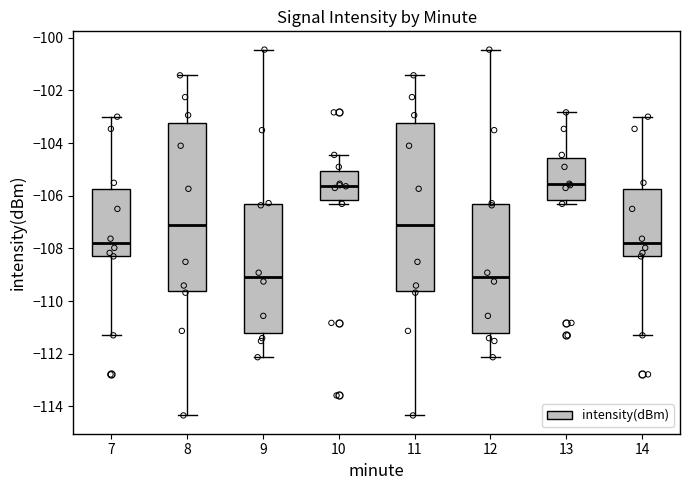

Reading left to right, read every box against the y-axis: the position of its median line, the range the box covers, and the ends of its whiskers. The values are not printed on the chart, so give them approximately, as read against the axis.

7: median -107.8, box -108.2 to -105.8, whiskers -111.4 to -103.0
8: median -107.2, box -109.6 to -103.2, whiskers -114.4 to -101.4
9: median -109.0, box -111.2 to -106.4, whiskers -112.2 to -100.4
10: median -105.6, box -106.2 to -105.0, whiskers -106.4 to -104.4
11: median -107.2, box -109.6 to -103.2, whiskers -114.4 to -101.4
12: median -109.0, box -111.2 to -106.4, whiskers -112.2 to -100.4
13: median -105.6, box -106.2 to -104.6, whiskers -106.4 to -102.8
14: median -107.8, box -108.2 to -105.8, whiskers -111.4 to -103.0